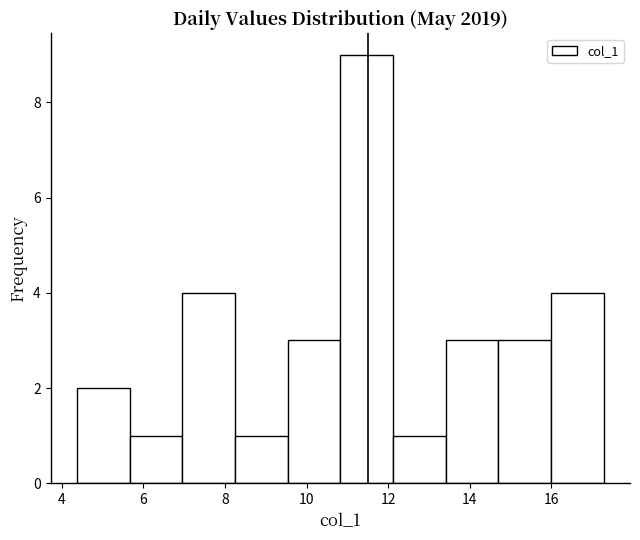

What is the height of the bar covering 14.6 to 16.0 on the x-axis? Neither the bar edges nor the heights are printed on the chart, so give them approximately, as read against the axes.

3